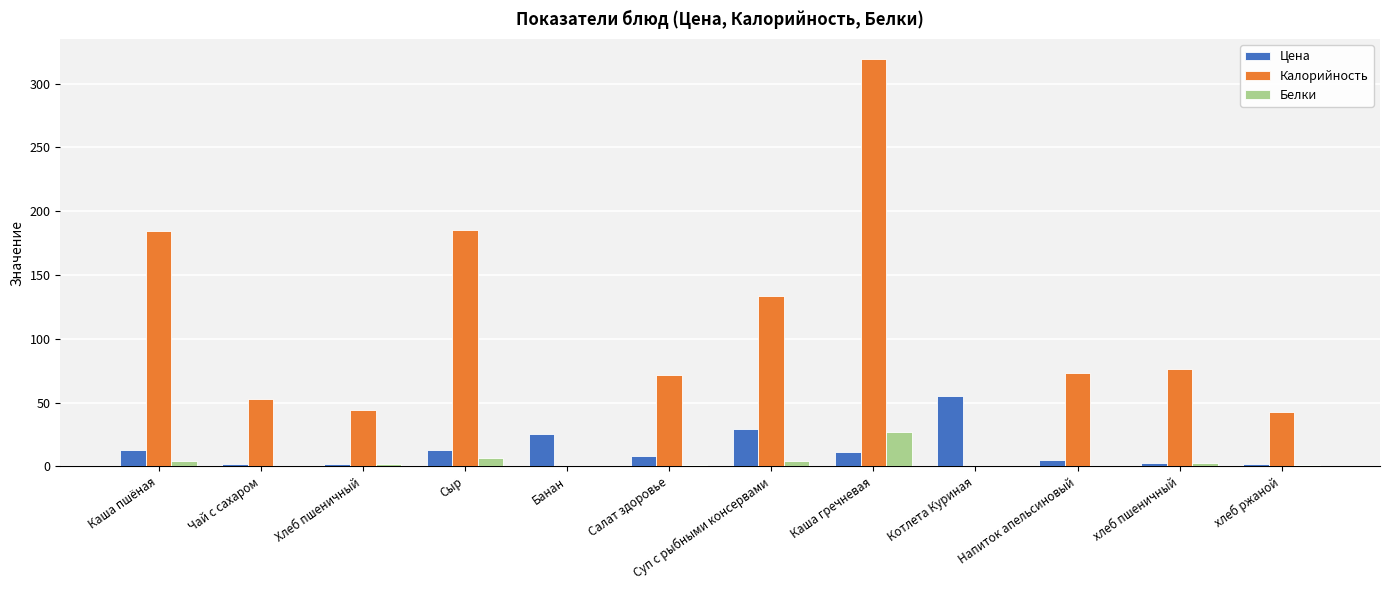

Which series has the largest total across all categories?

Калорийность